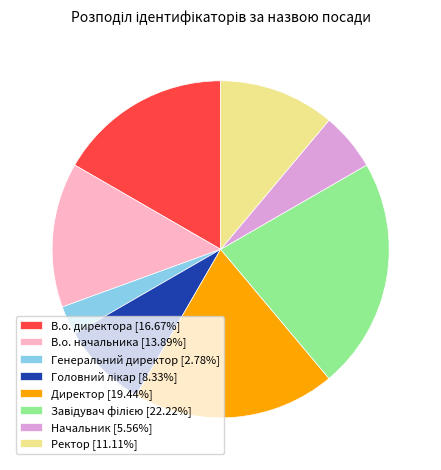

Is the sum of В.о. директора [16.67%] and Генеральний директор [2.78%] greater than half?

No